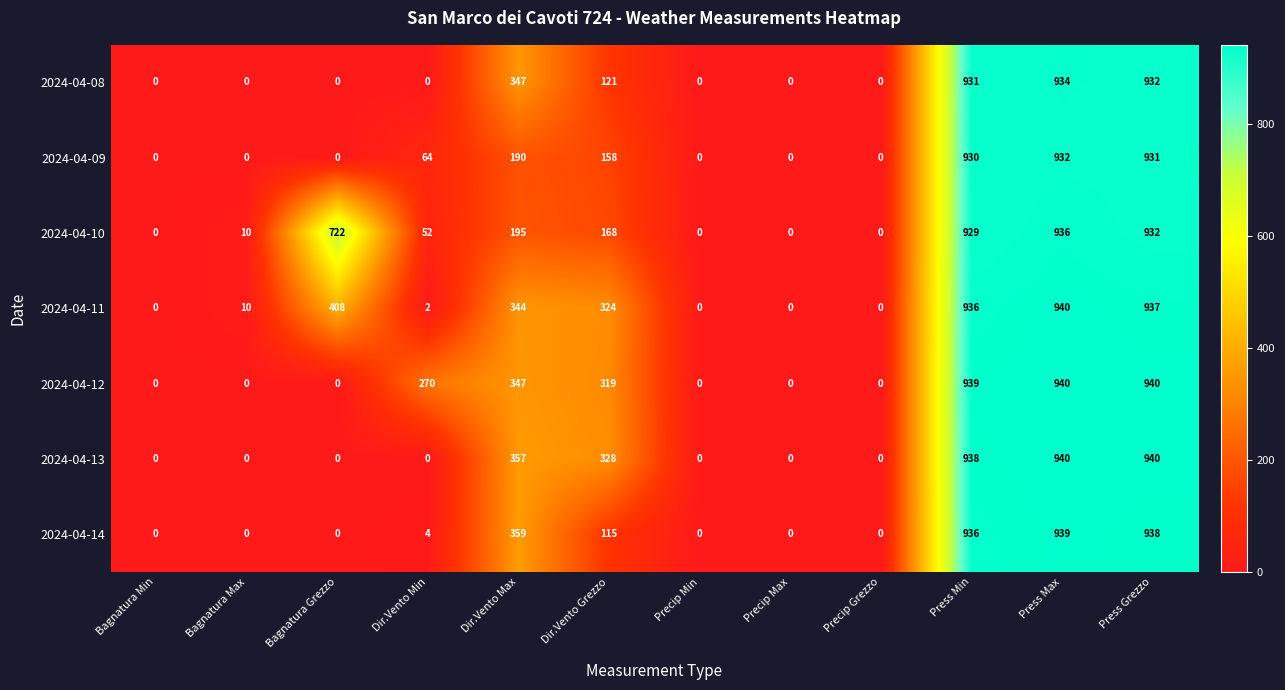

Is it true that 2024-04-09 equals 294 at Dir.Vento Max?

False